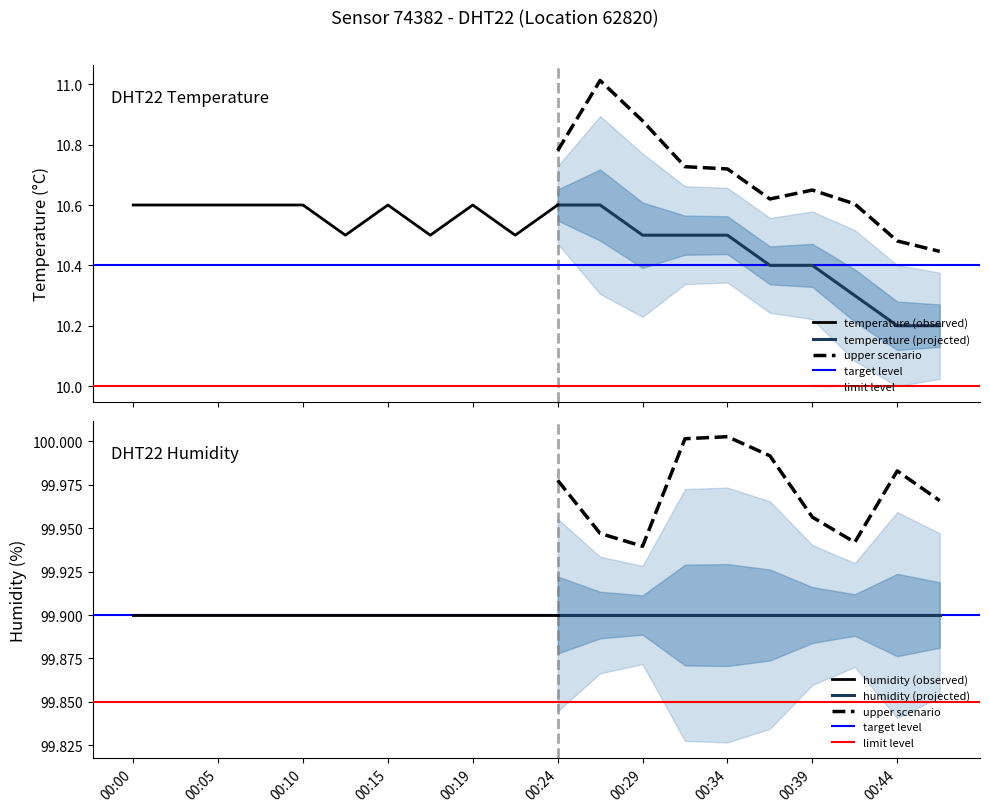

At which label is temperature closest to 10?

00:44